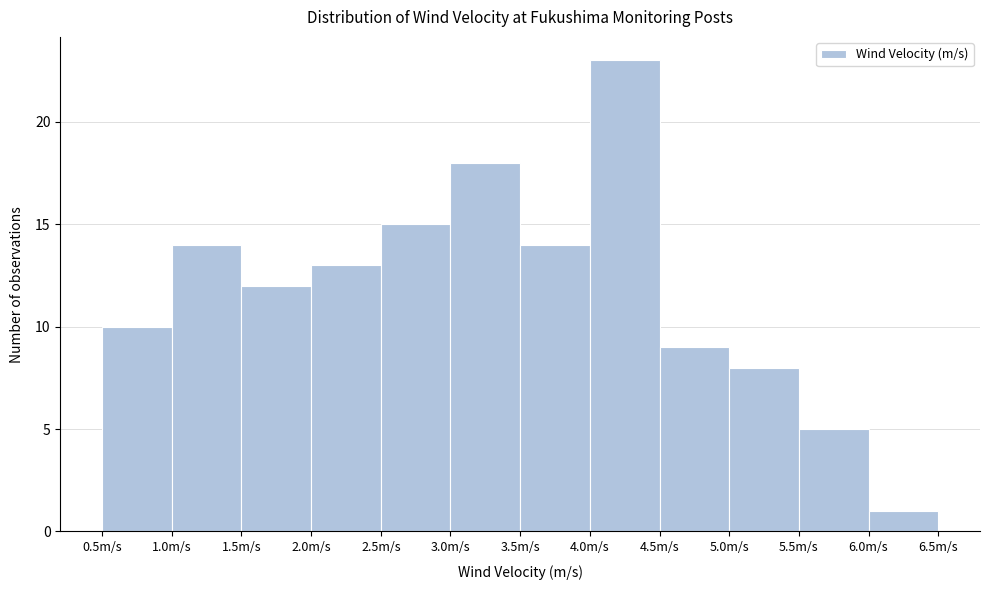

What is the height of the bar covering 3.0 to 3.5 on the x-axis? The values are not printed on the chart, so give them approximately, as read against the axis.

18